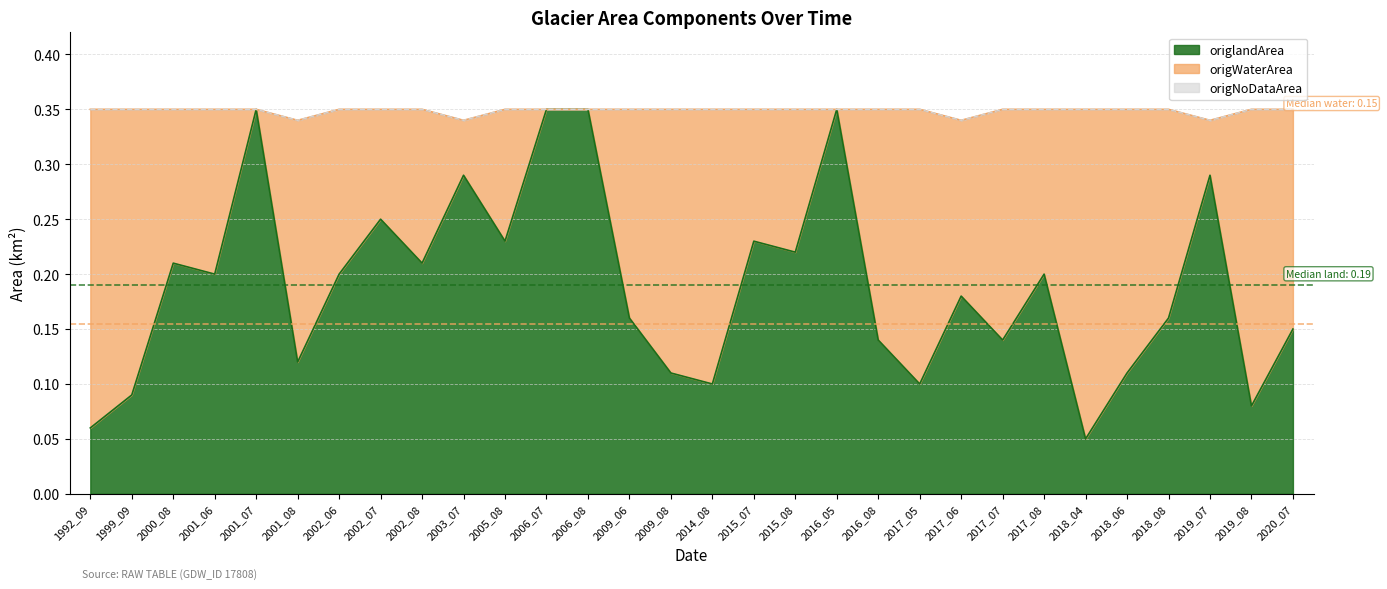

Where is the first local maximum for origlandArea?

2000_08